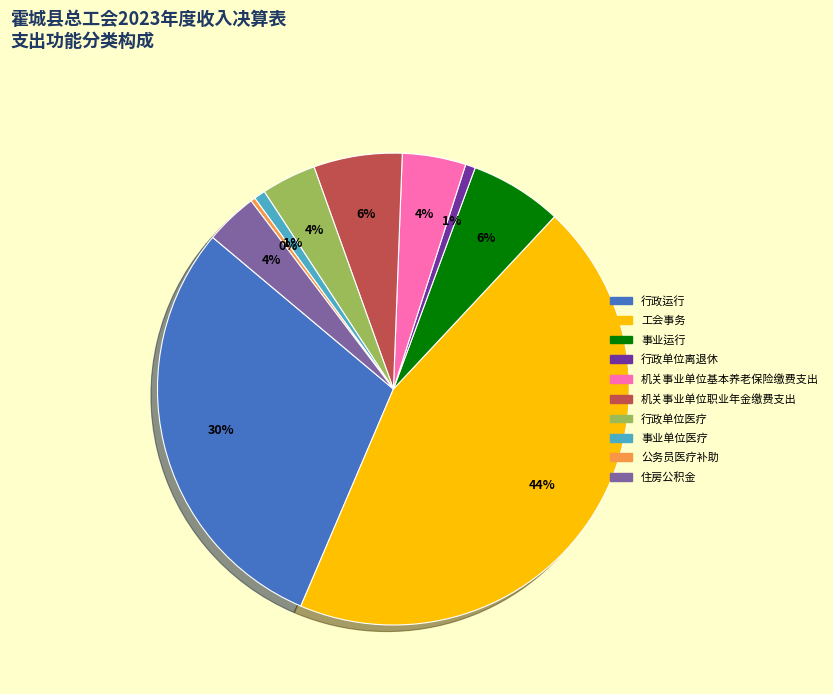

Between 机关事业单位职业年金缴费支出 and 行政单位医疗, which is larger?

机关事业单位职业年金缴费支出